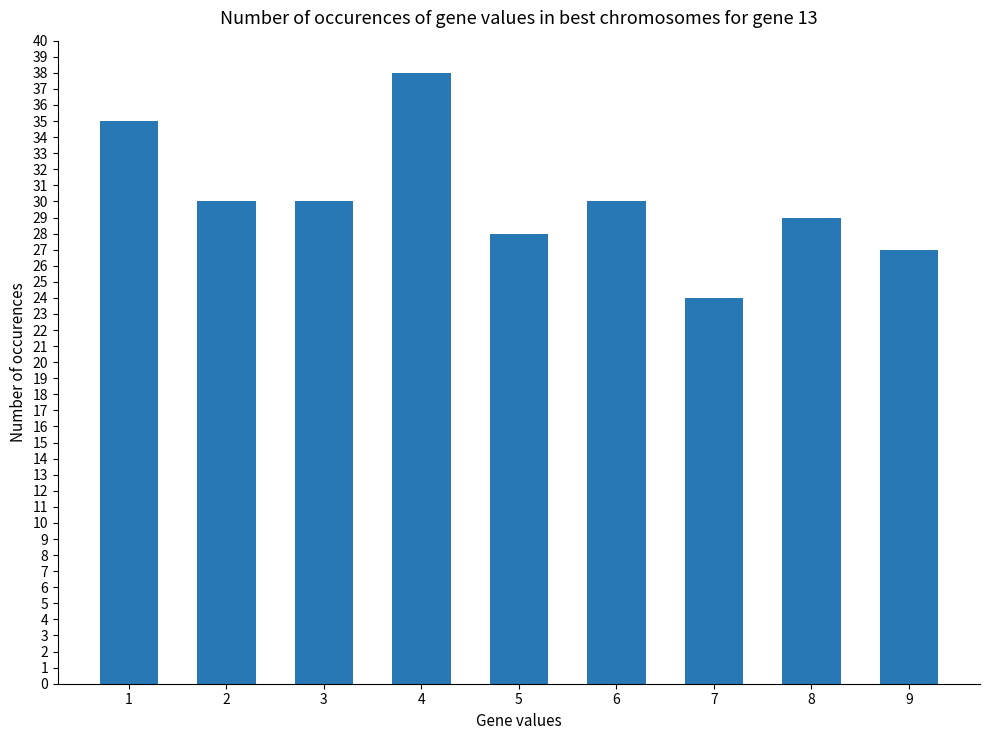

True or false: the data shows 35 at 1.

True